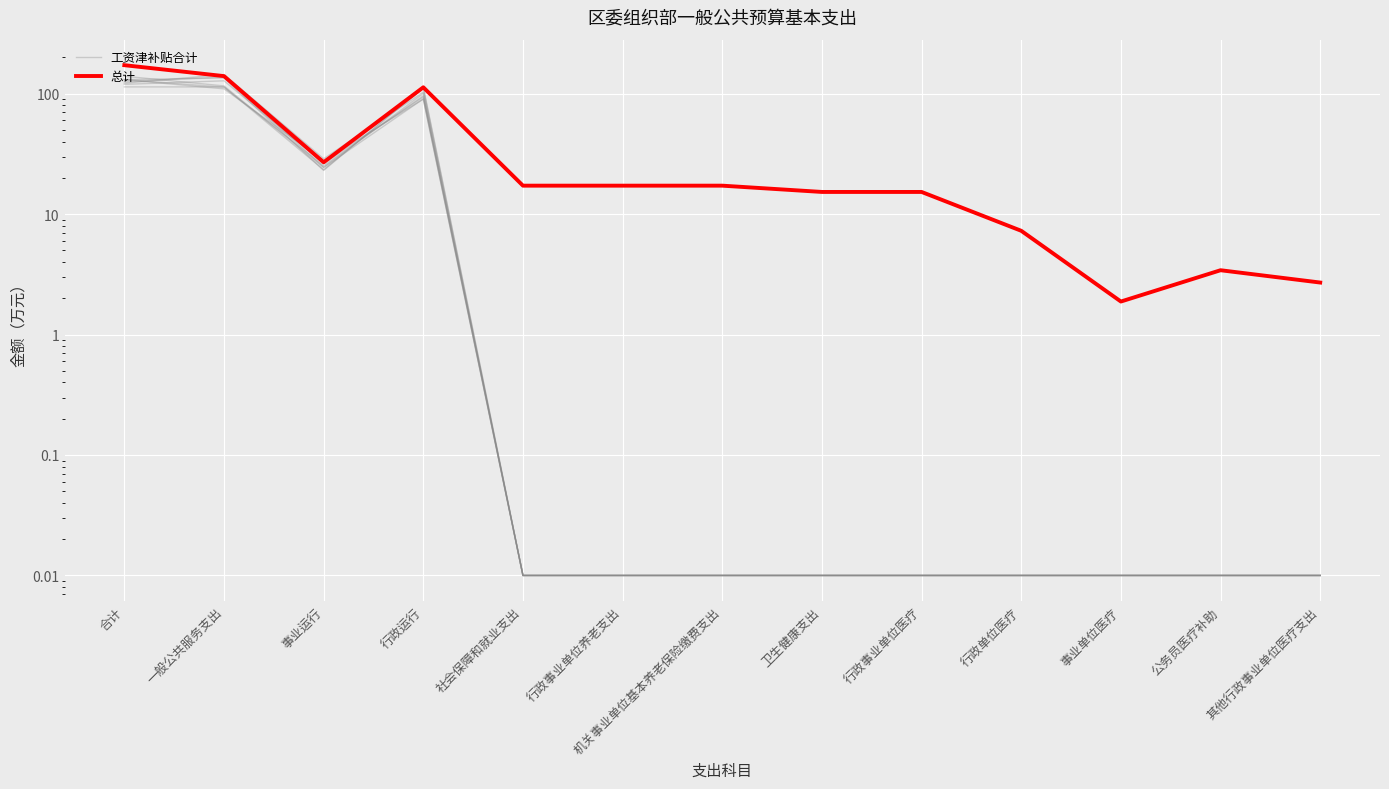

What is the difference between the maximum and minimum values in the 工资津补贴合计 series?

143.9